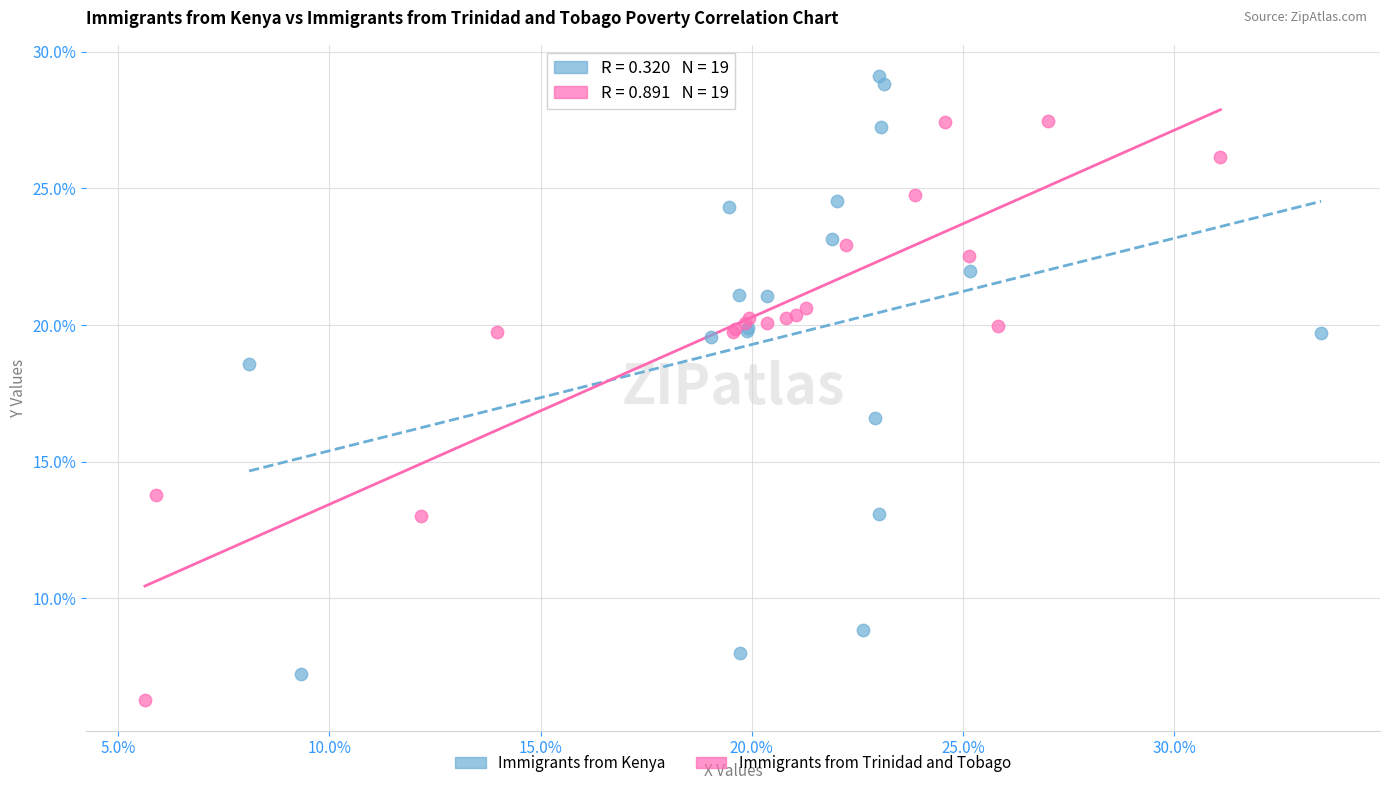

What are all the series names shown in the legend?

Immigrants from Kenya, Immigrants from Trinidad and Tobago